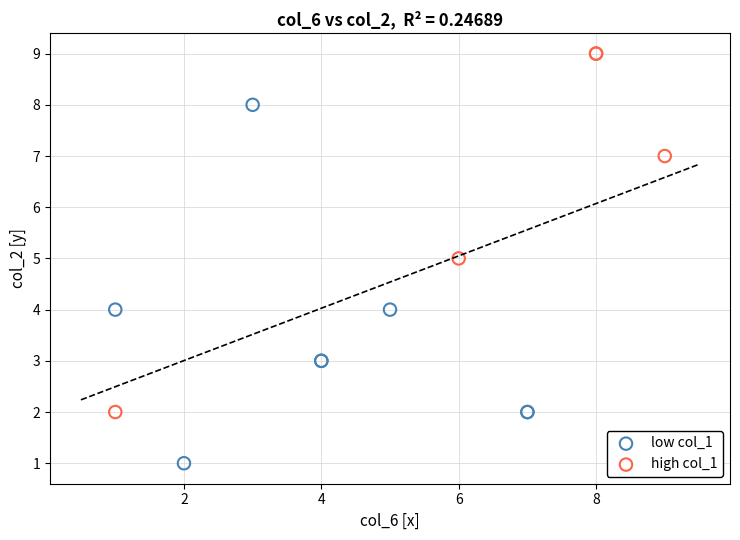

Which series contains the highest Y value?

high col_1